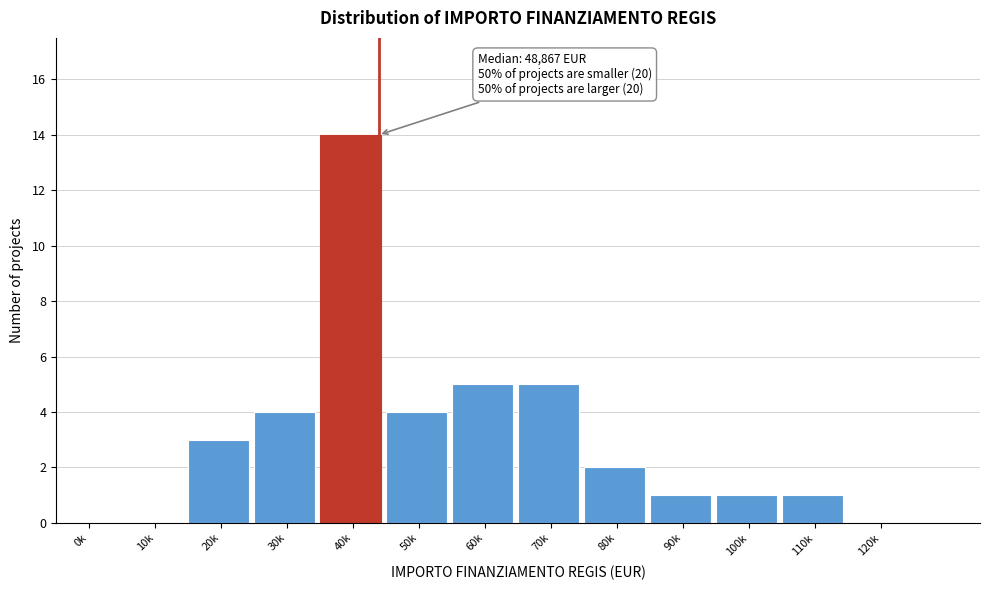

Reading left to right, list all the values displayed in this chart.

0k=0	10k=0	20k=3	30k=4	40k=14	50k=4	60k=5	70k=5	80k=2	90k=1	100k=1	110k=1	120k=0